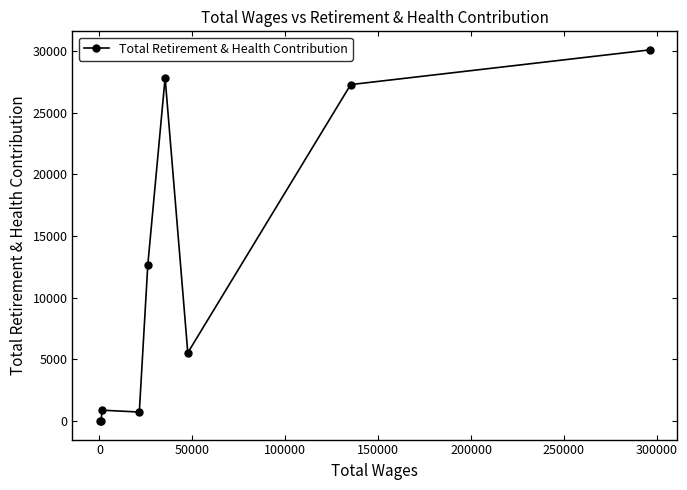

What is the average value?

11663